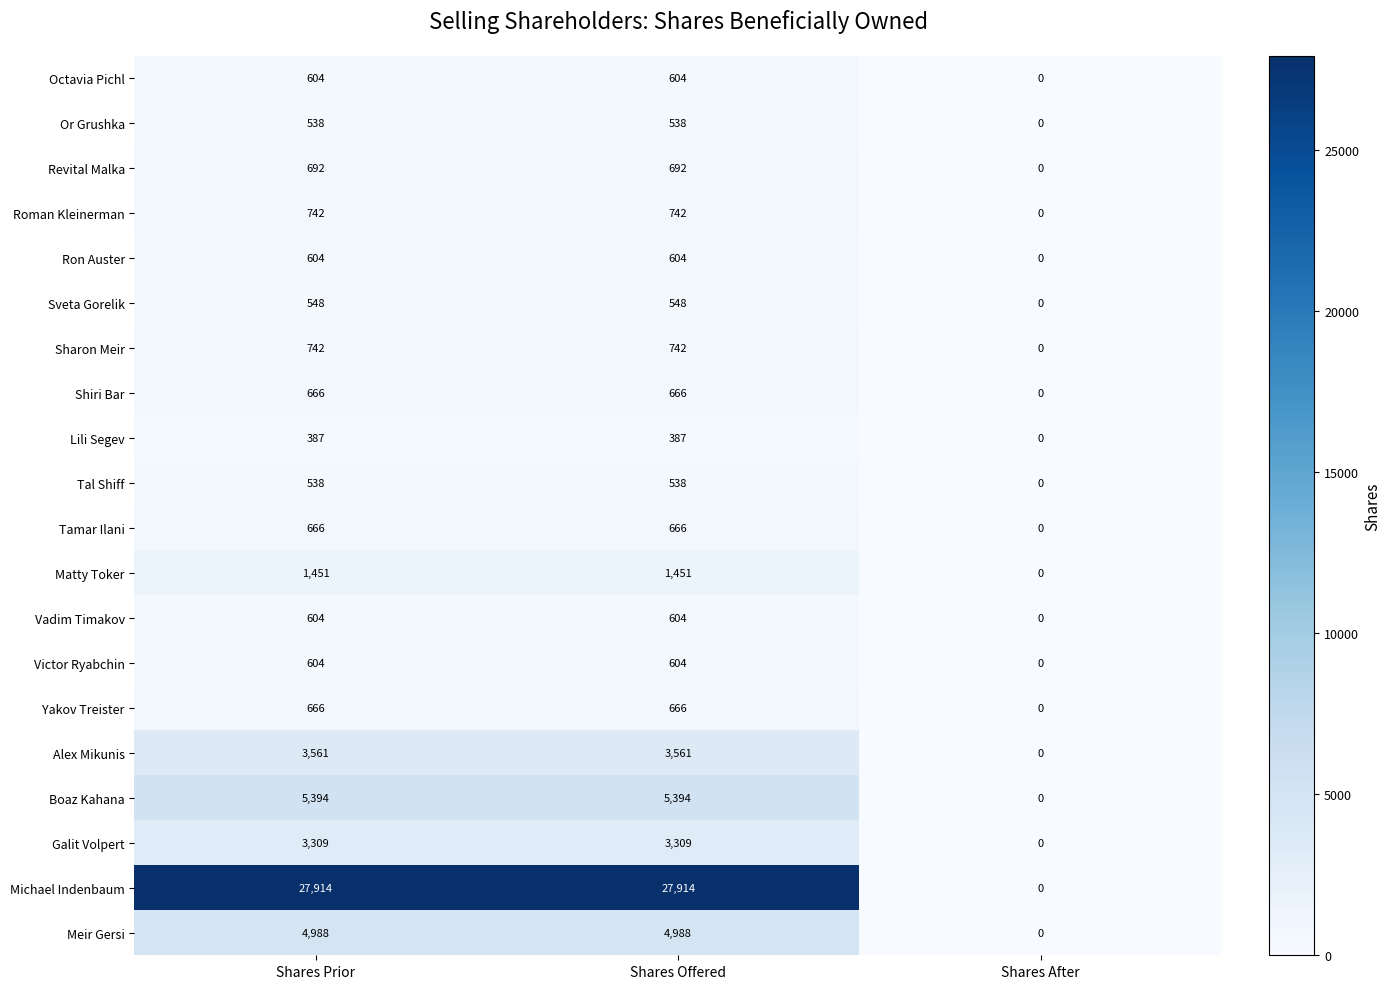

What is the difference between the Roman Kleinerman values at Shares After and Shares Prior?

742